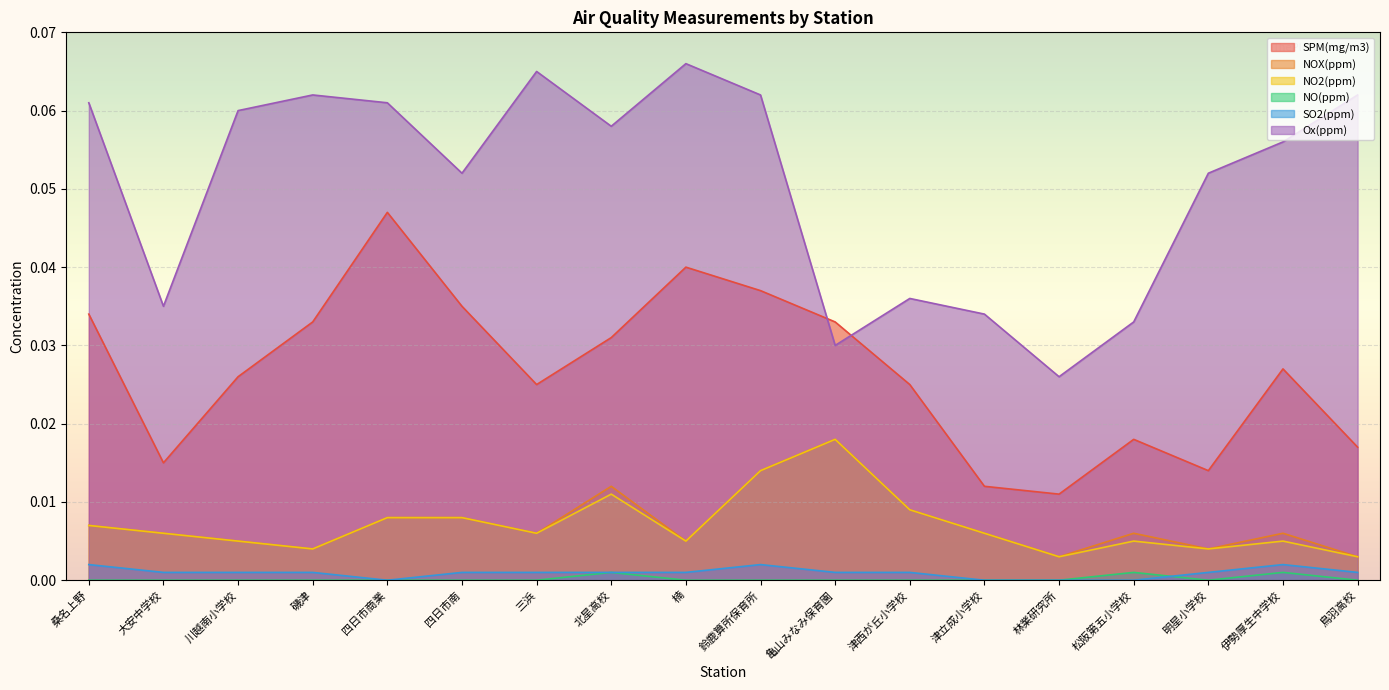

True or false: NO2(ppm) and Ox(ppm) intersect in this chart.

False